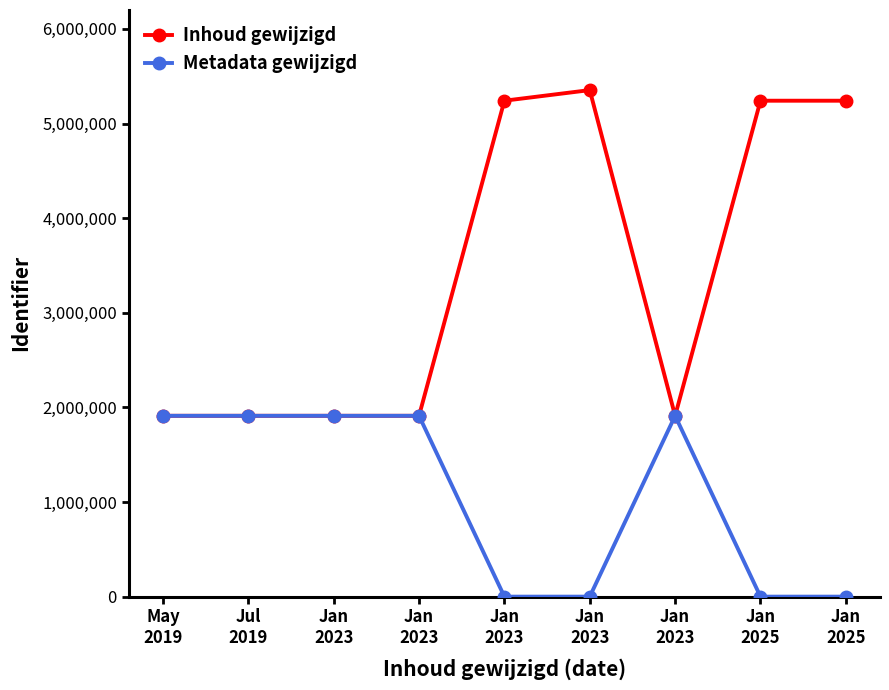

Which series changed the most between Jan
2023 and Jan
2023?

Inhoud gewijzigd